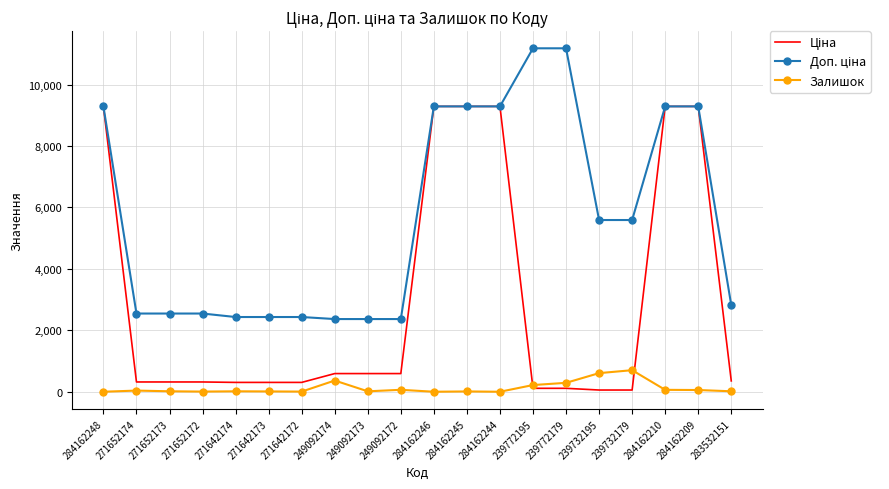

What is the difference between the highest and lowest values at 284162246?

9290.5